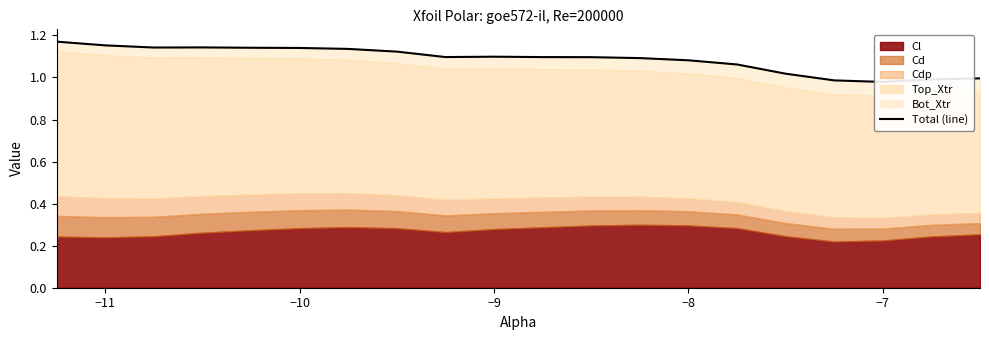

How many points are higher than both their immediate neighbors (excluding endpoints)?

2